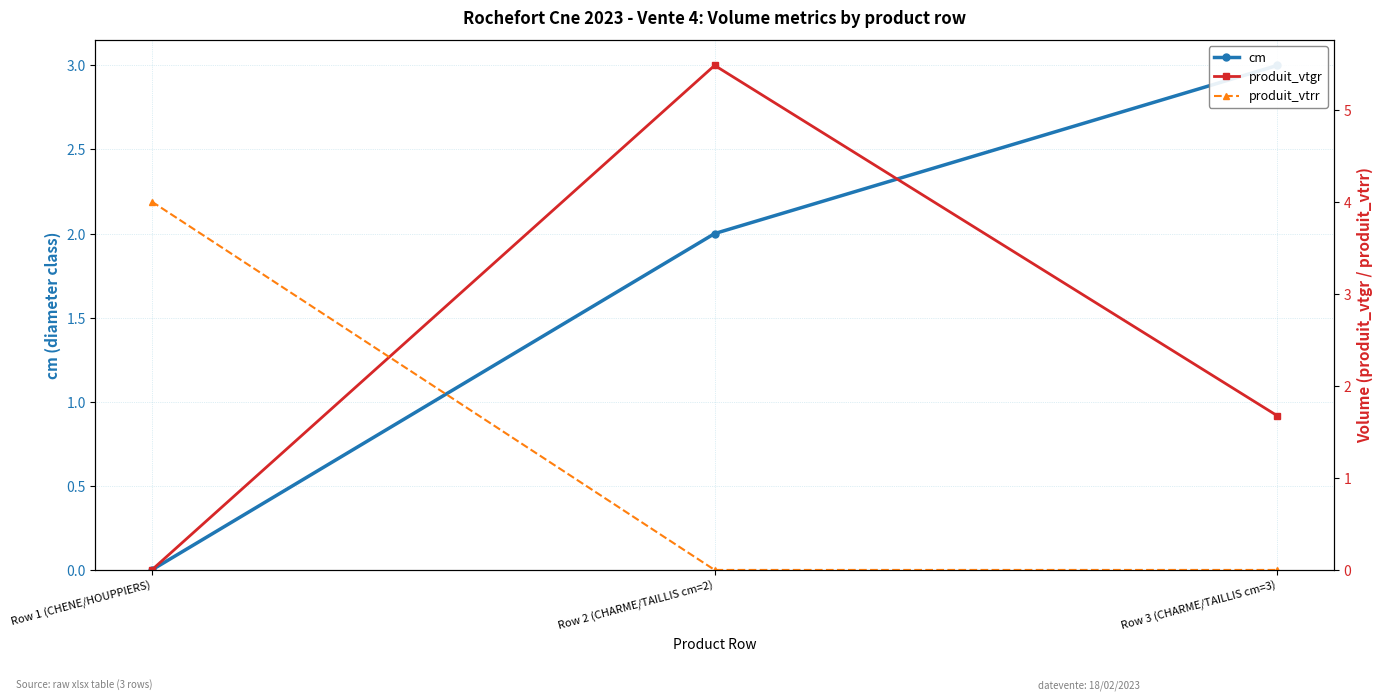

Where is cm nearest to the value 1?

Row 1 (CHENE/HOUPPIERS)